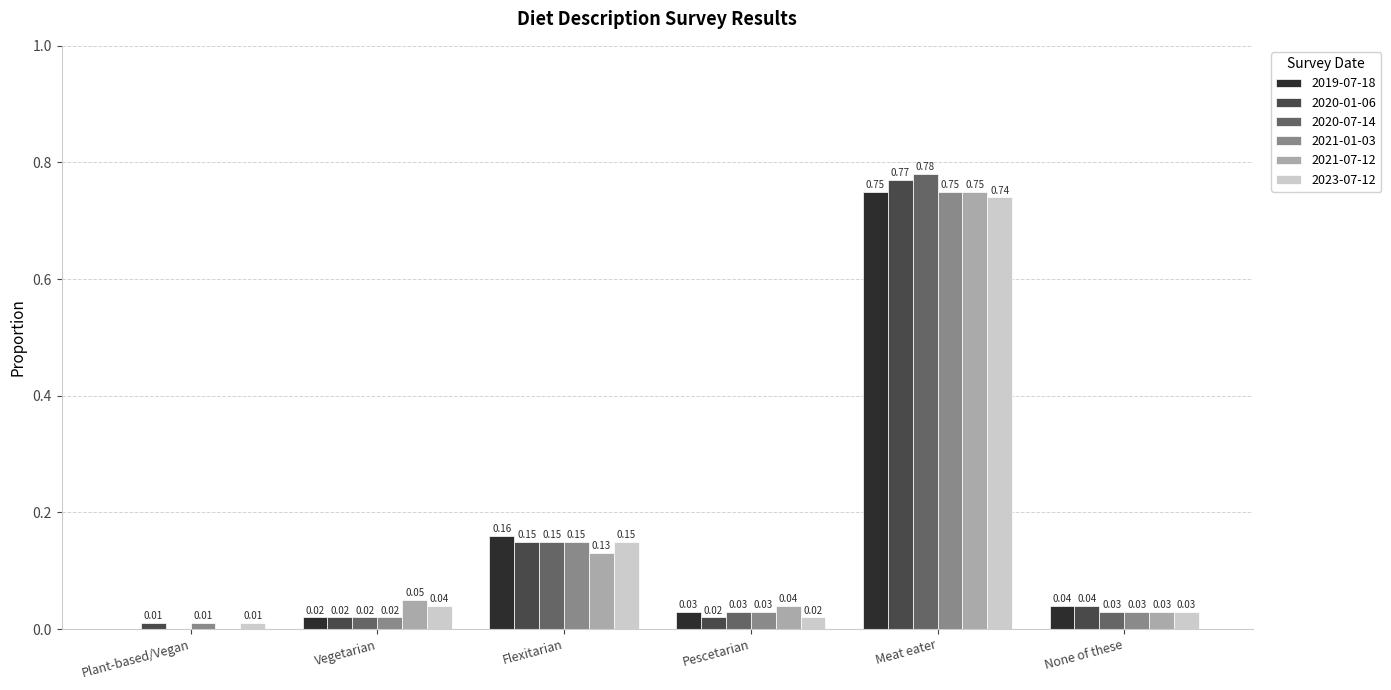

At which category is the sum across all series the highest?

Meat eater